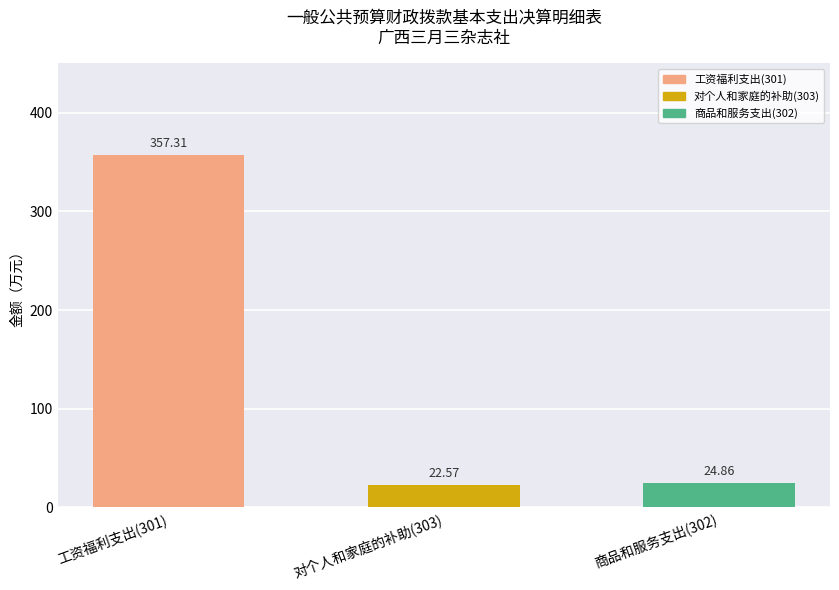

Which label corresponds to the largest value in the chart?

工资福利支出(301)